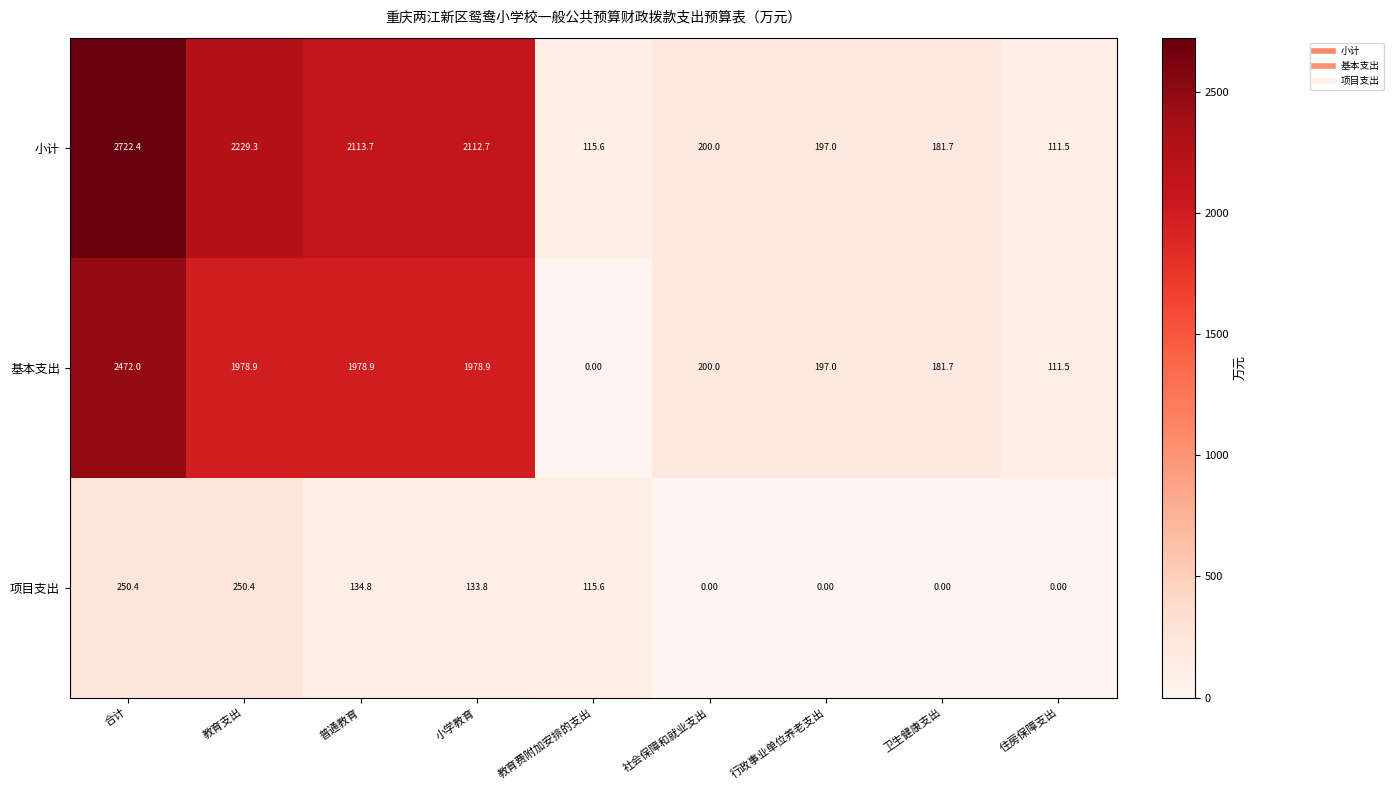

What is the difference between the second highest and second lowest values in the 小计 series?

2113.7